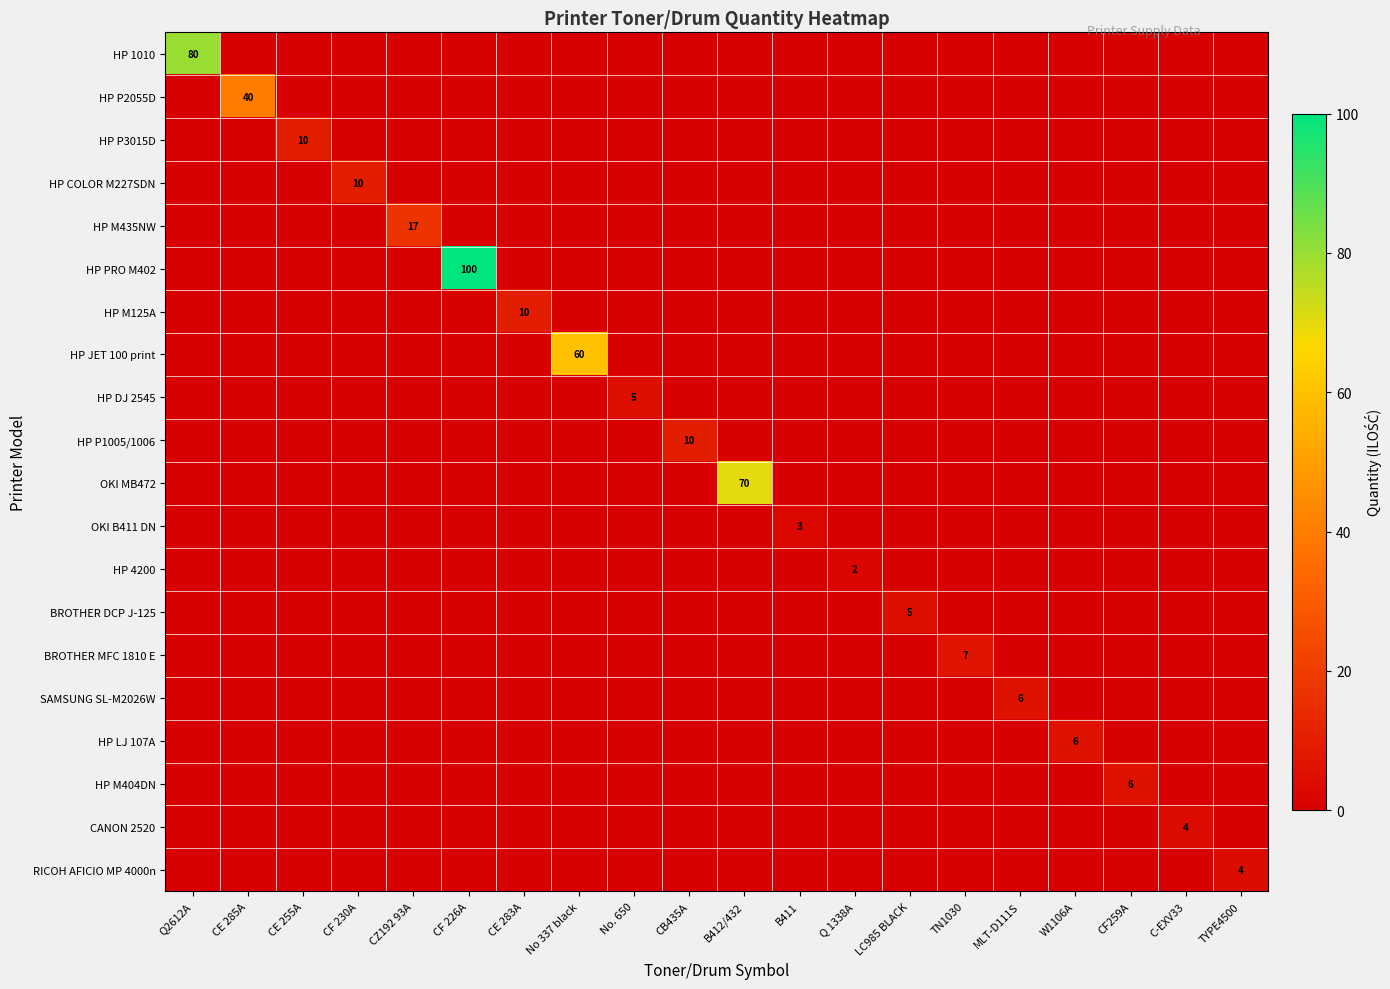

True or false: HP LJ 107A has a value of 4 at TYPE4500.

False